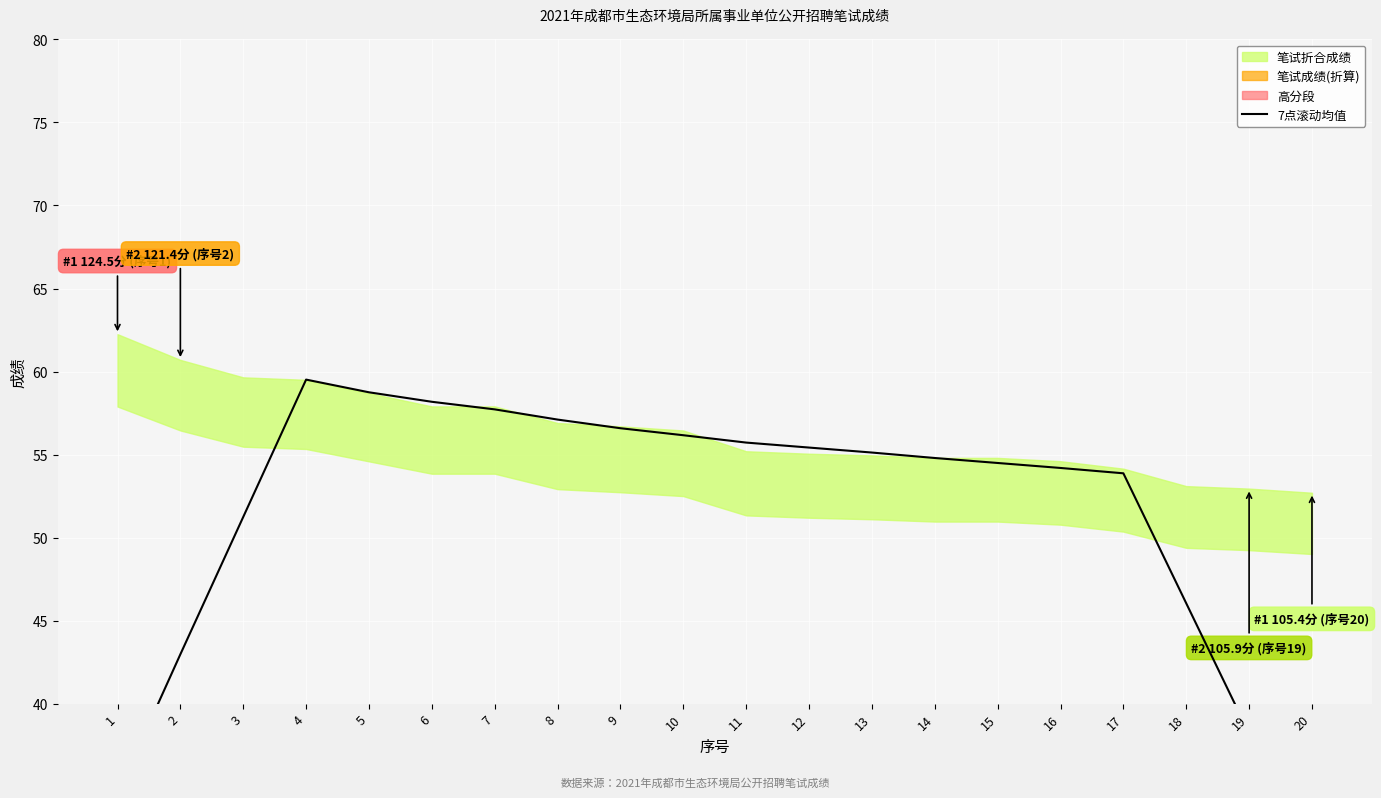

What is the minimum value shown in the chart?

30.4